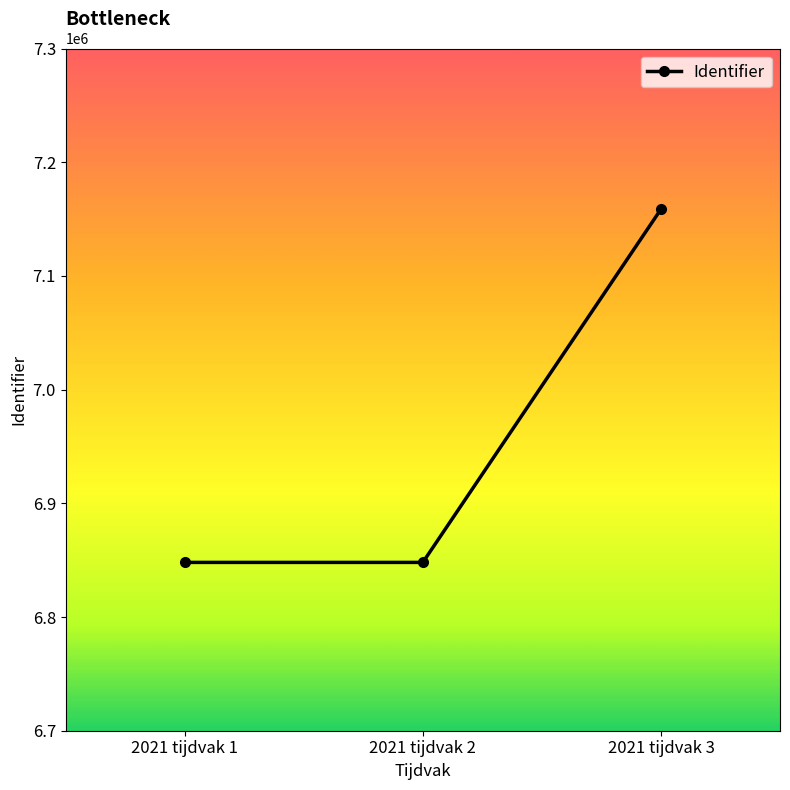

What is the difference between the values at 2021 tijdvak 3 and 2021 tijdvak 2?

310627